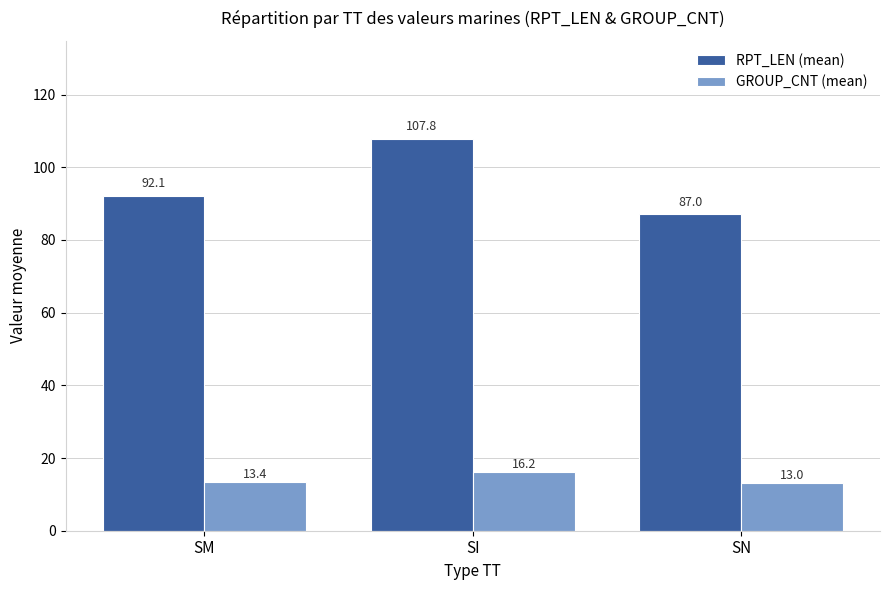

Where is RPT_LEN (mean) nearest to the value 97?

SM